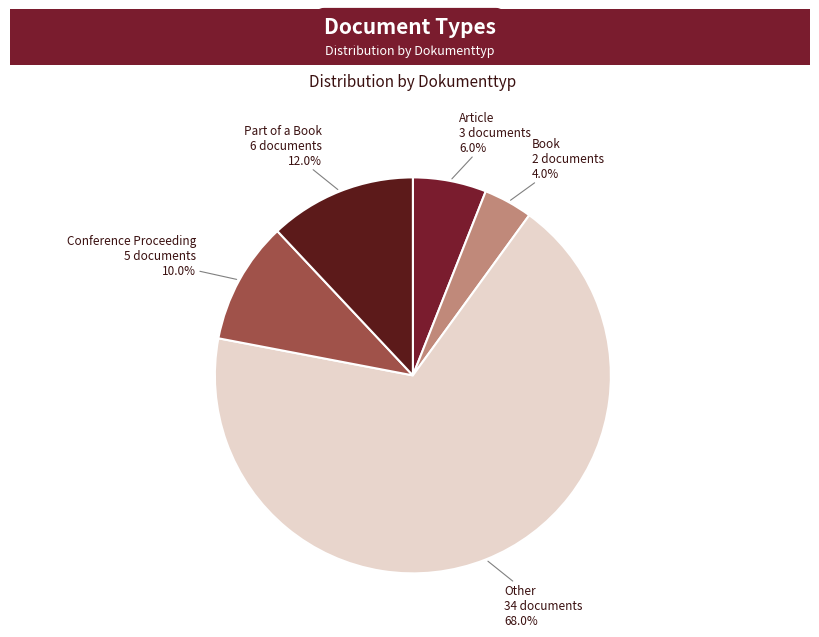

Rank the categories by value from highest to lowest.

Other, Part of a Book, Conference Proceeding, Article, Book